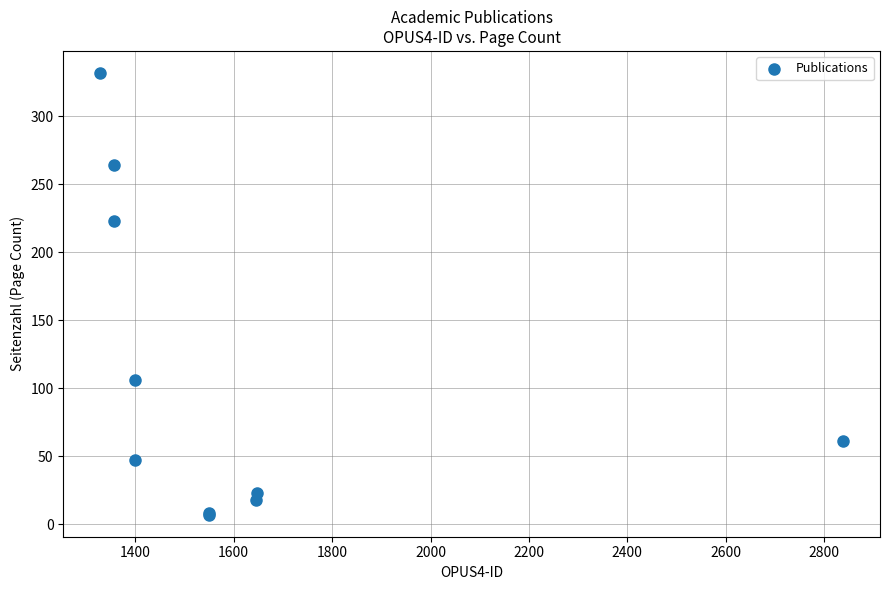

What Y value in the scatter plot is closest to 169?

223